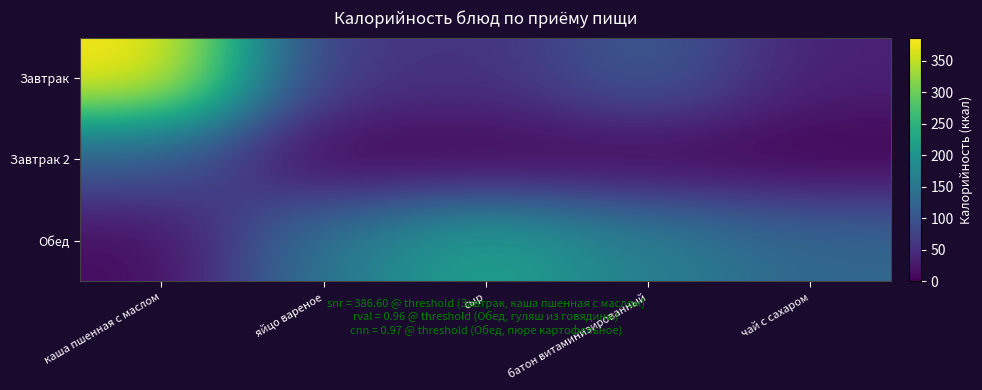

Reading left to right, transcribe all the data shown in this chart.

Завтрак: каша пшенная с маслом=386.6	яйцо вареное=63.0	сыр=54.0	батон витаминизированный=113.3	чай с сахаром=35.0
Завтрак 2: каша пшенная с маслом=111.0	яйцо вареное=0.0	сыр=0.0	батон витаминизированный=0.0	чай с сахаром=0.0
Обед: каша пшенная с маслом=10.8	яйцо вареное=154.0	сыр=225.0	батон витаминизированный=167.4	чай с сахаром=129.0